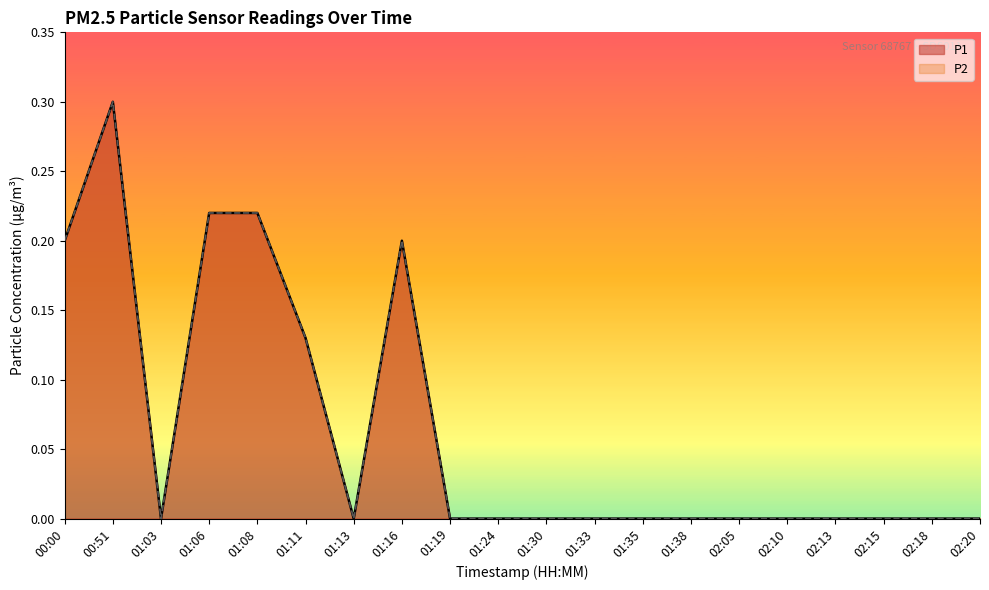

At which category is the sum across all series the highest?

00:51